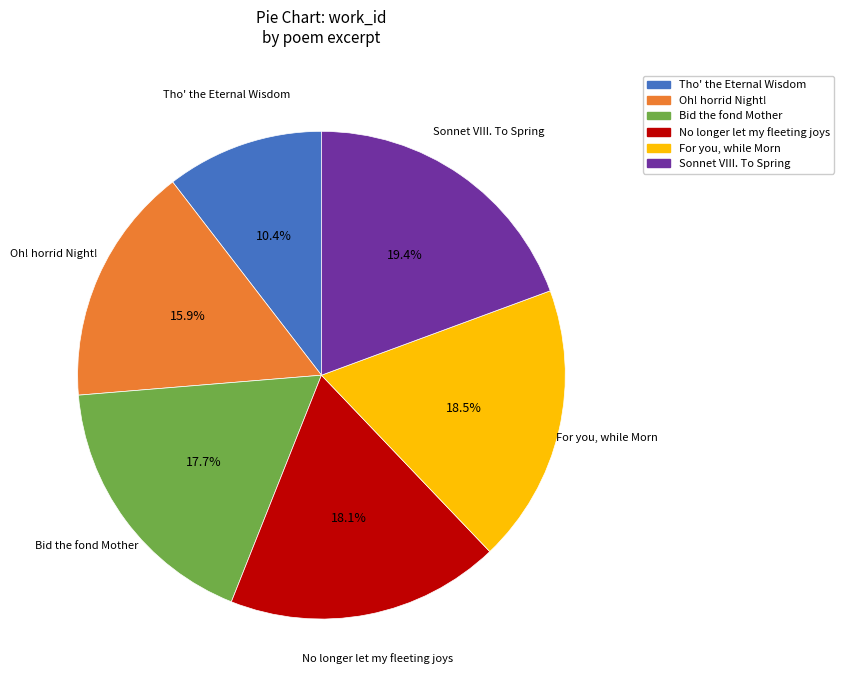

How much of the chart is everything except Bid the fond Mother?

82.3%